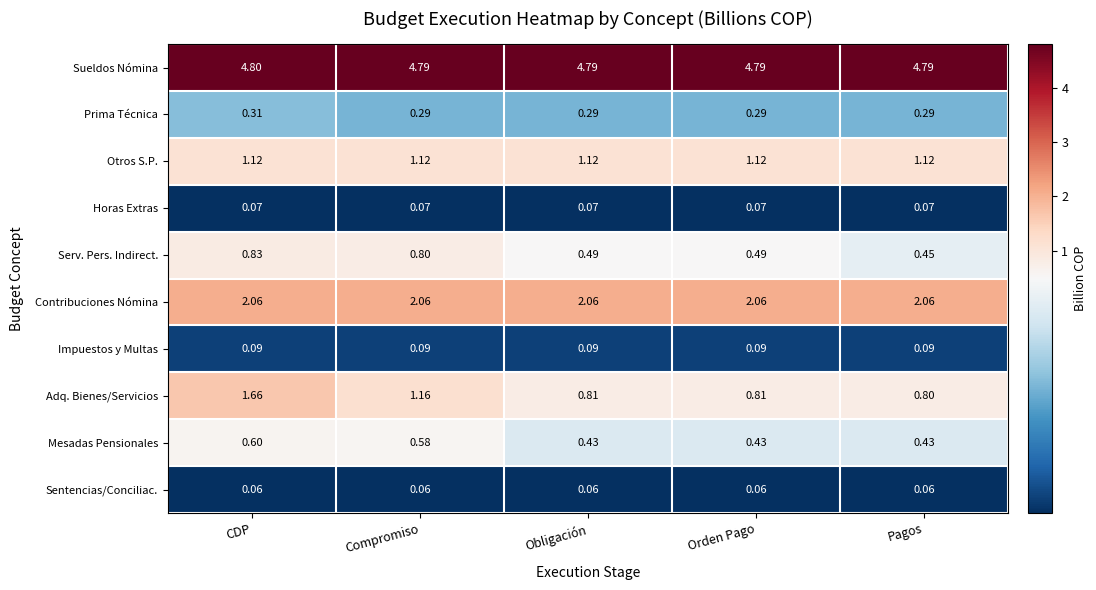

Is the value of Impuestos y Multas at CDP greater than the value of Adq. Bienes/Servicios at Pagos?

No